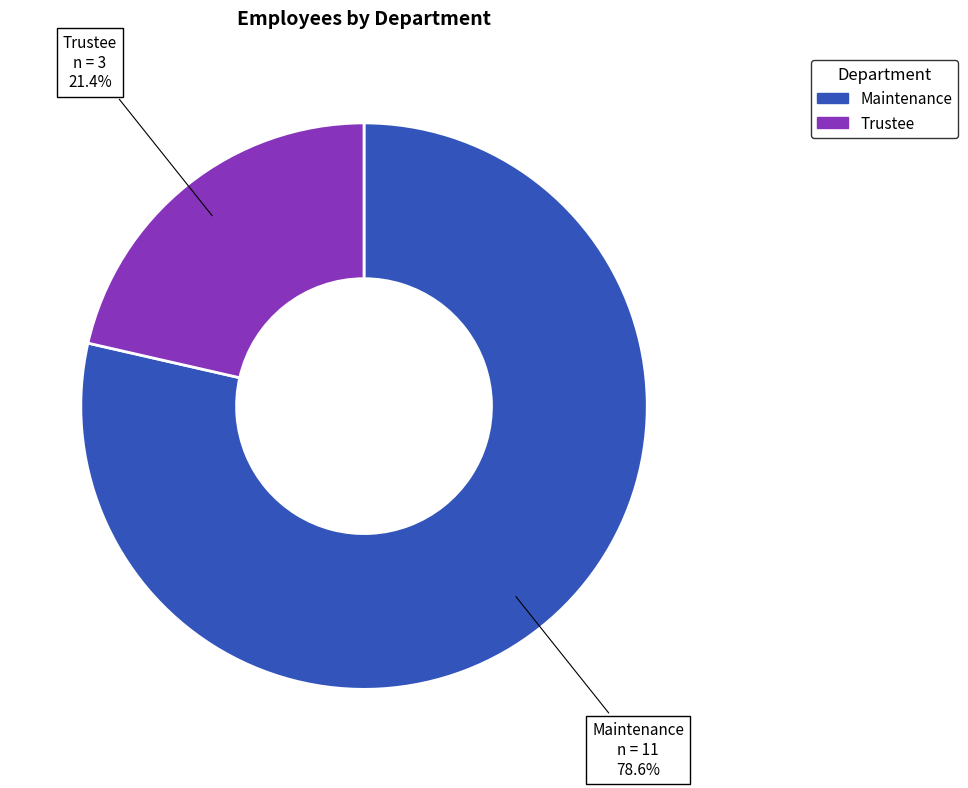

Which slice is the smallest?

Trustee